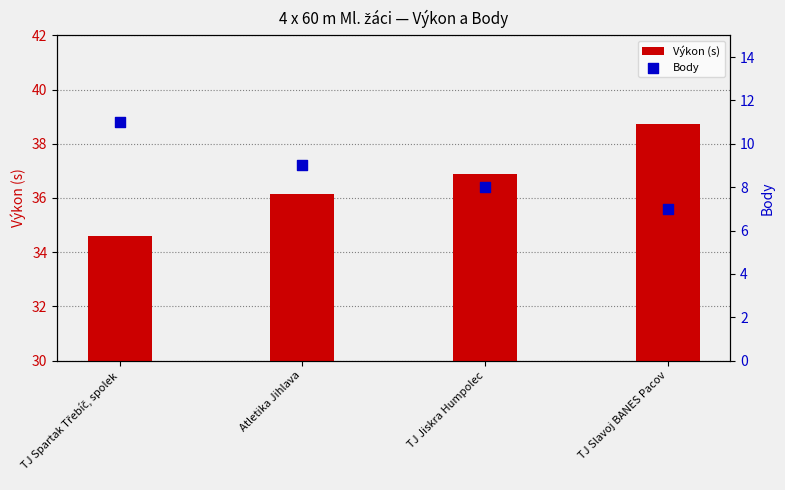

At how many categories does at least one series exceed 37?

1